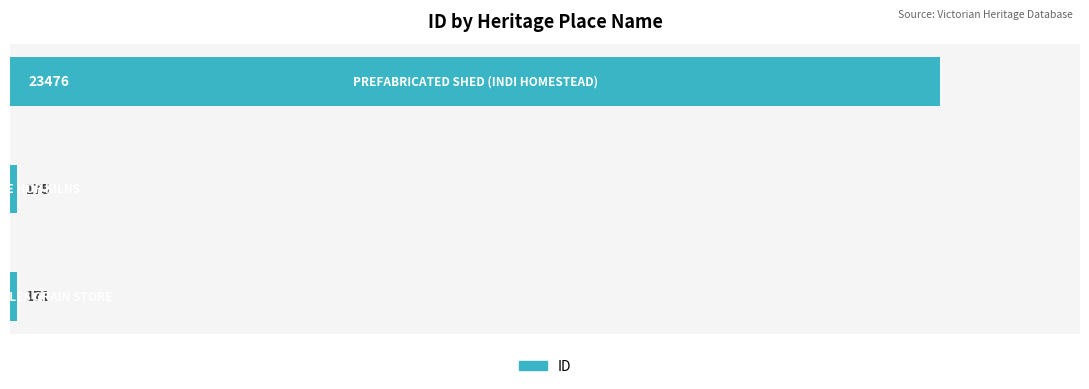

Does the chart contain stacked bars?

No